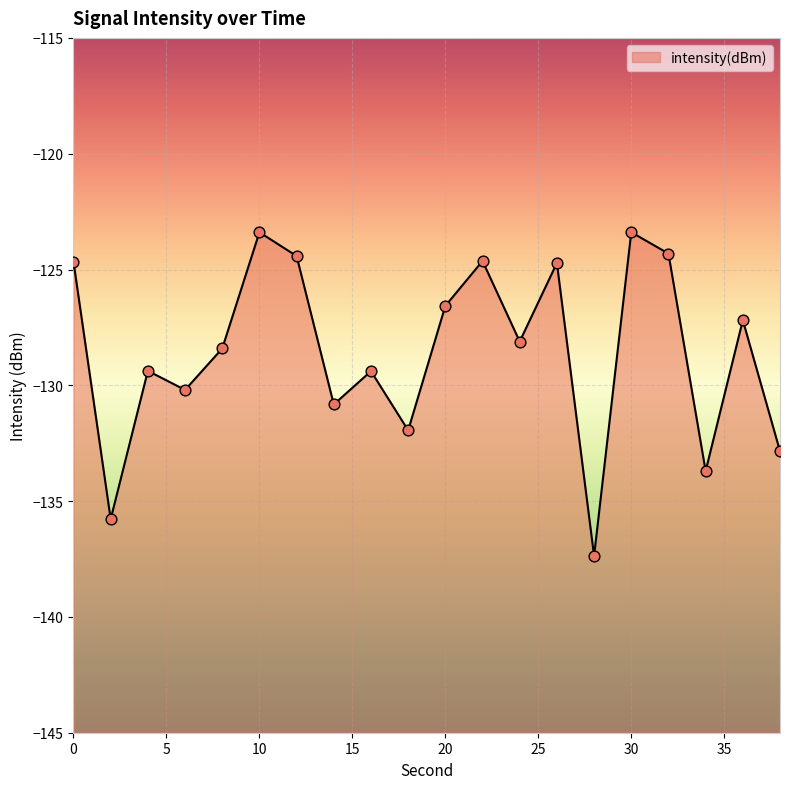

What is the change in value from 10 to 12?

-1.0